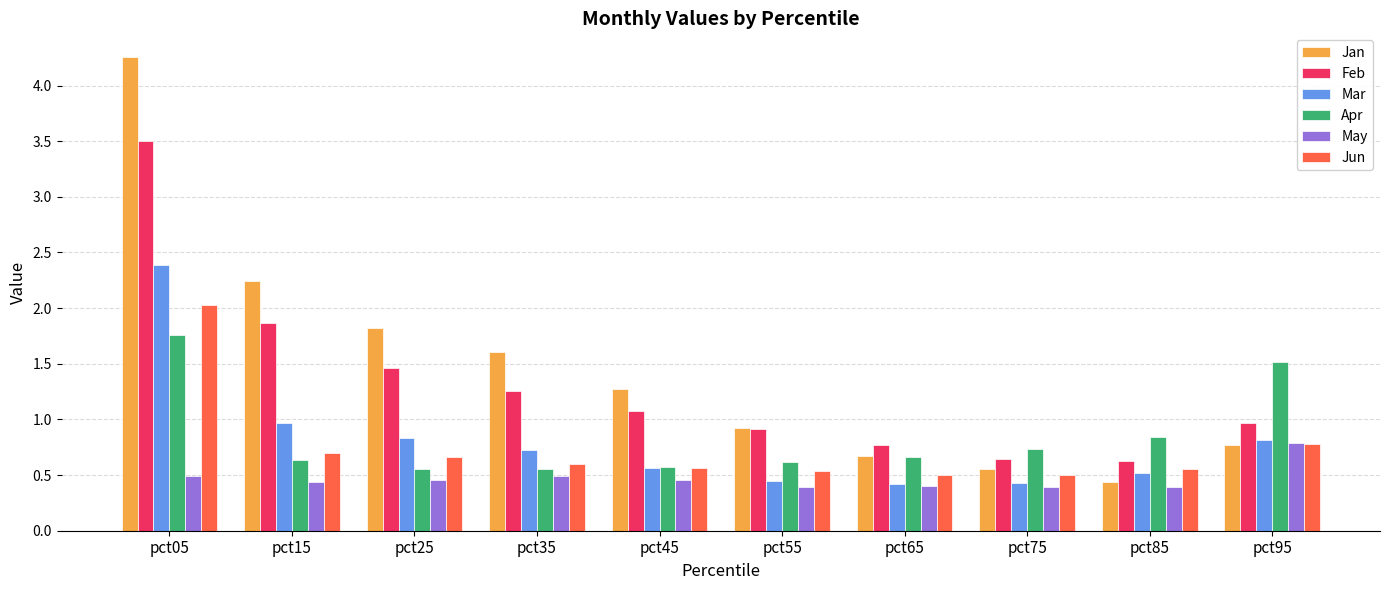

What are all the series names shown in the legend?

Jan, Feb, Mar, Apr, May, Jun